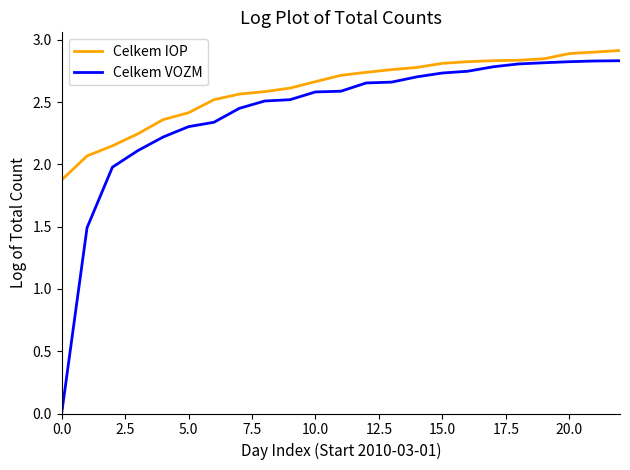

True or false: Celkem VOZM and Celkem IOP intersect in this chart.

False